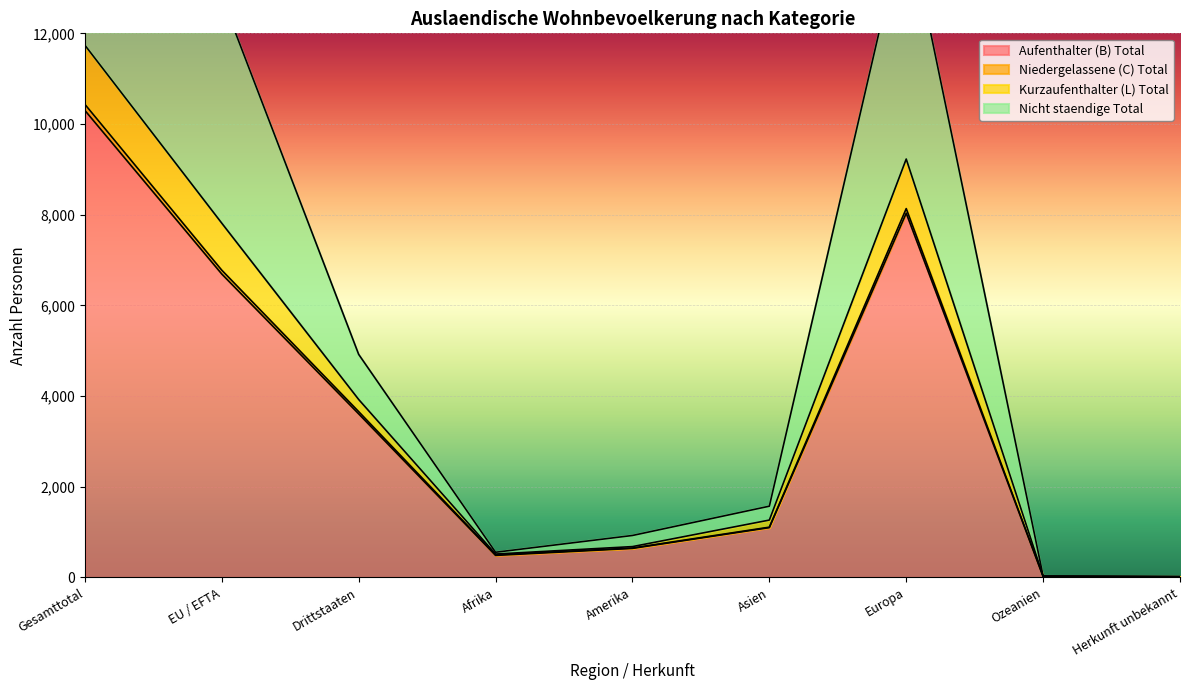

What is the difference between the second highest and second lowest values in the Aufenthalter (B) Total series?

8011